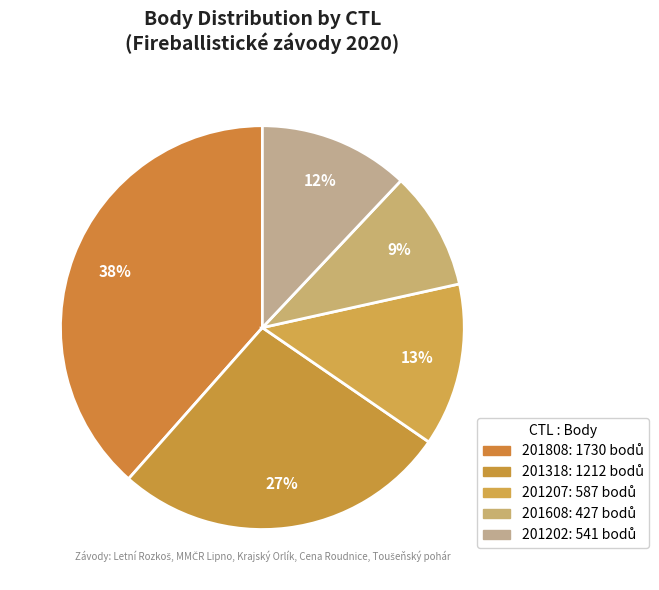

What is the ratio of the value at 201202 to the value at 201318?

0.4